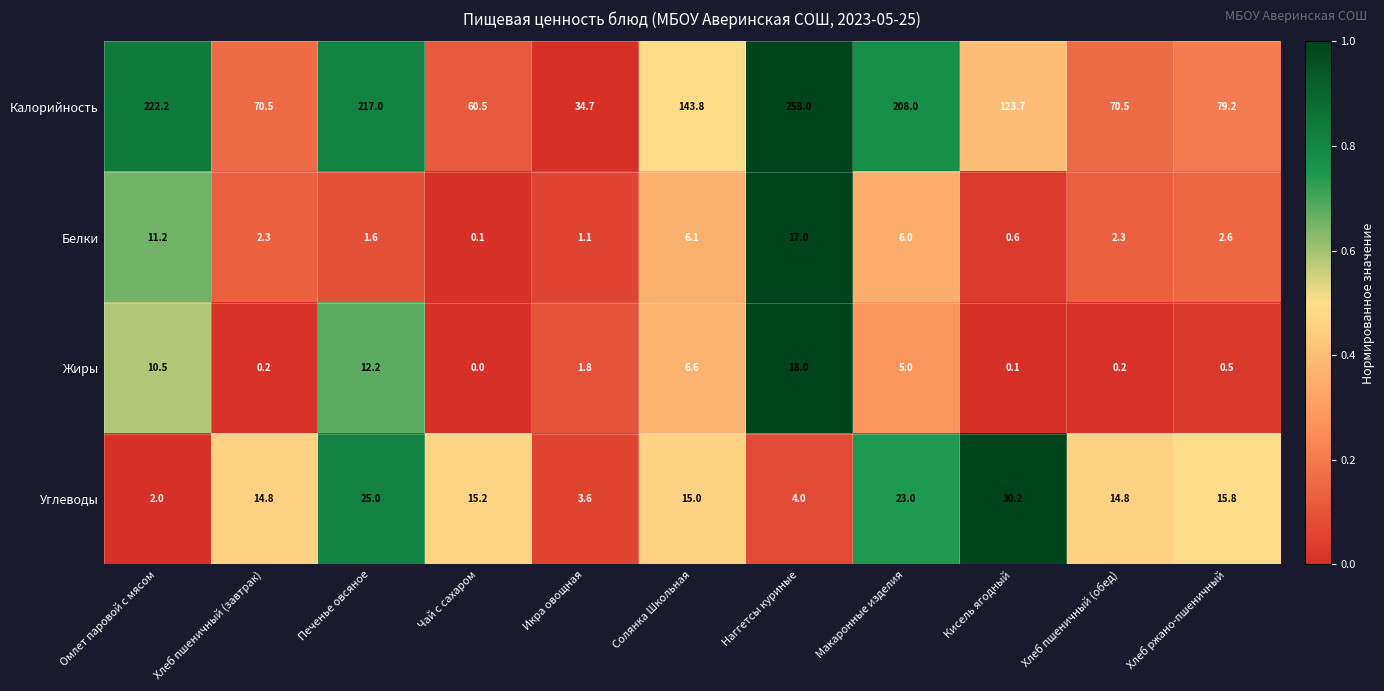

What is the greatest value displayed?

258.0